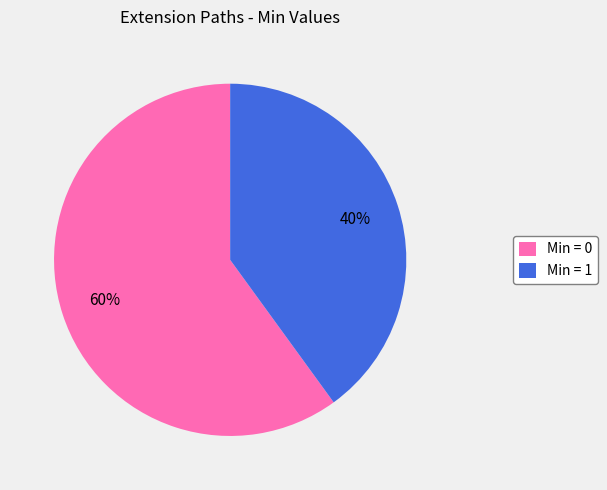

Is there any slice that represents more than half of the pie?

Yes